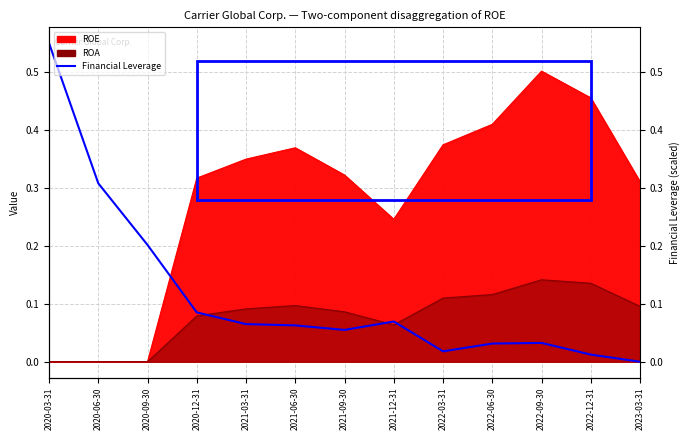

Where is the data nearest to the value 0?

2023-03-31